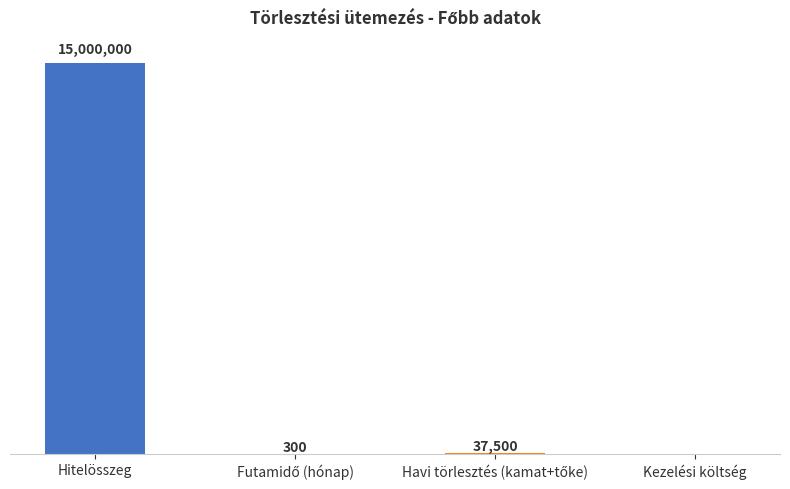

Count the number of values greater than 37500.

1